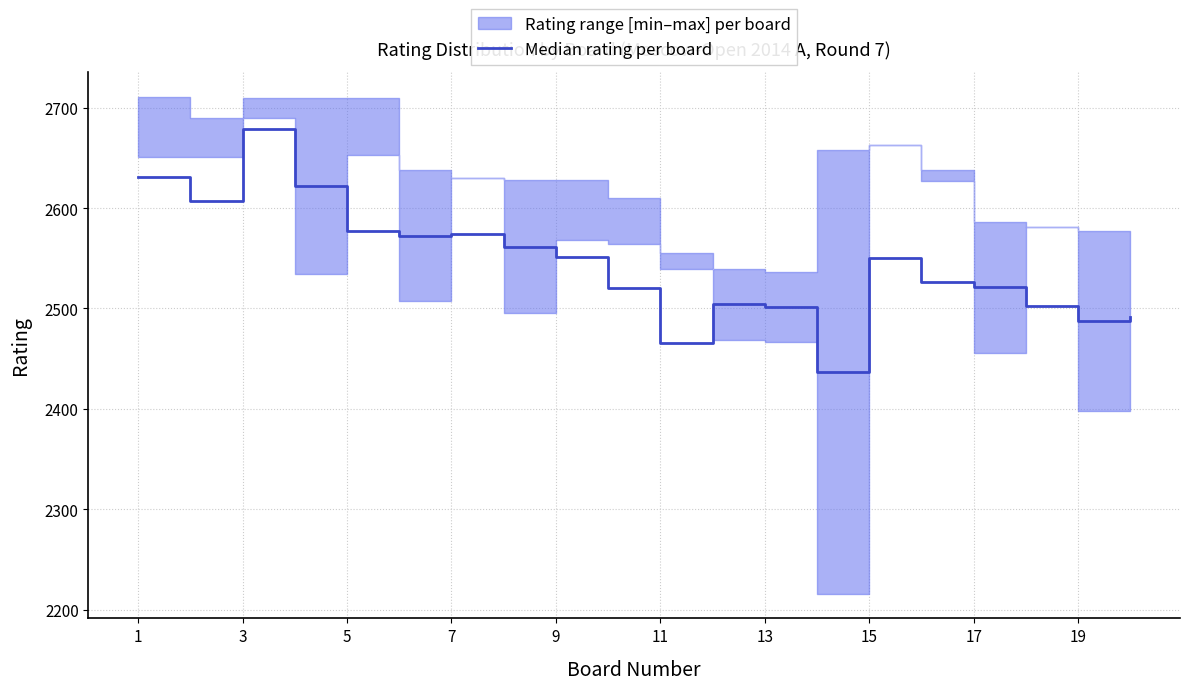

Where does the data first go above 2550?

1